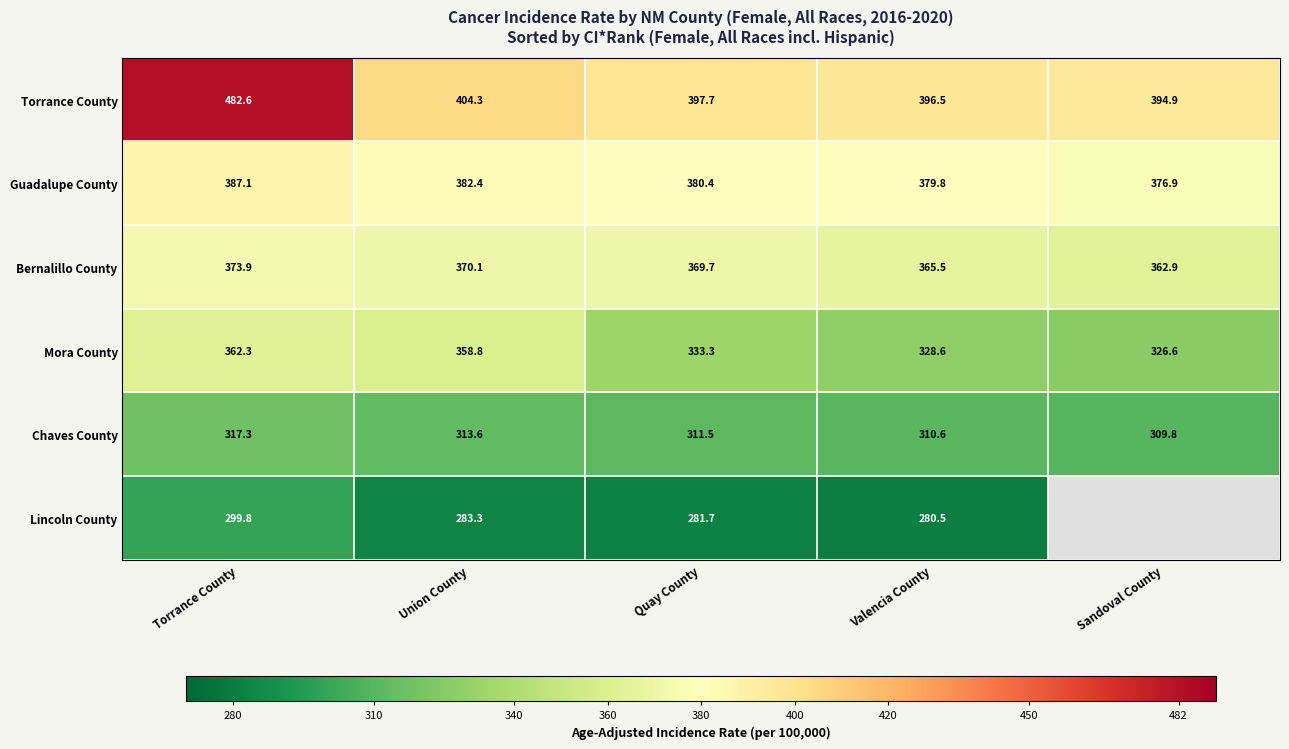

How many data points does each series have?

5